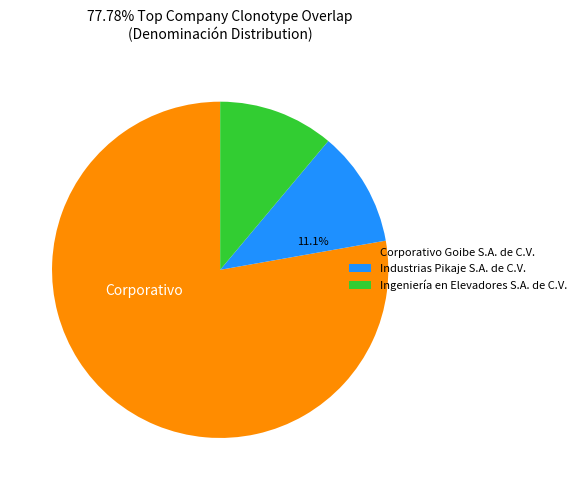

To the nearest percent, what percentage of the pie is Ingeniería en Elevadores S.A. de C.V.?

11%